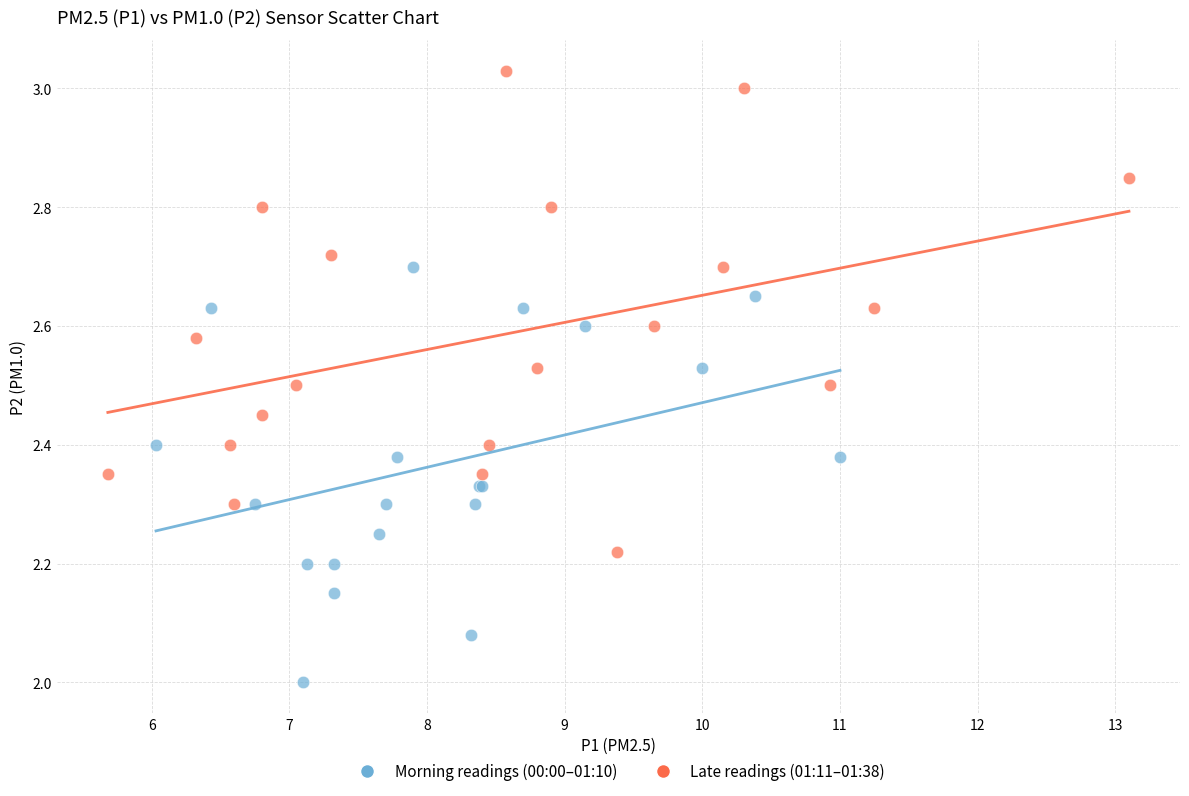

Which series reaches the minimum Y coordinate?

Morning readings (00:00–01:10)